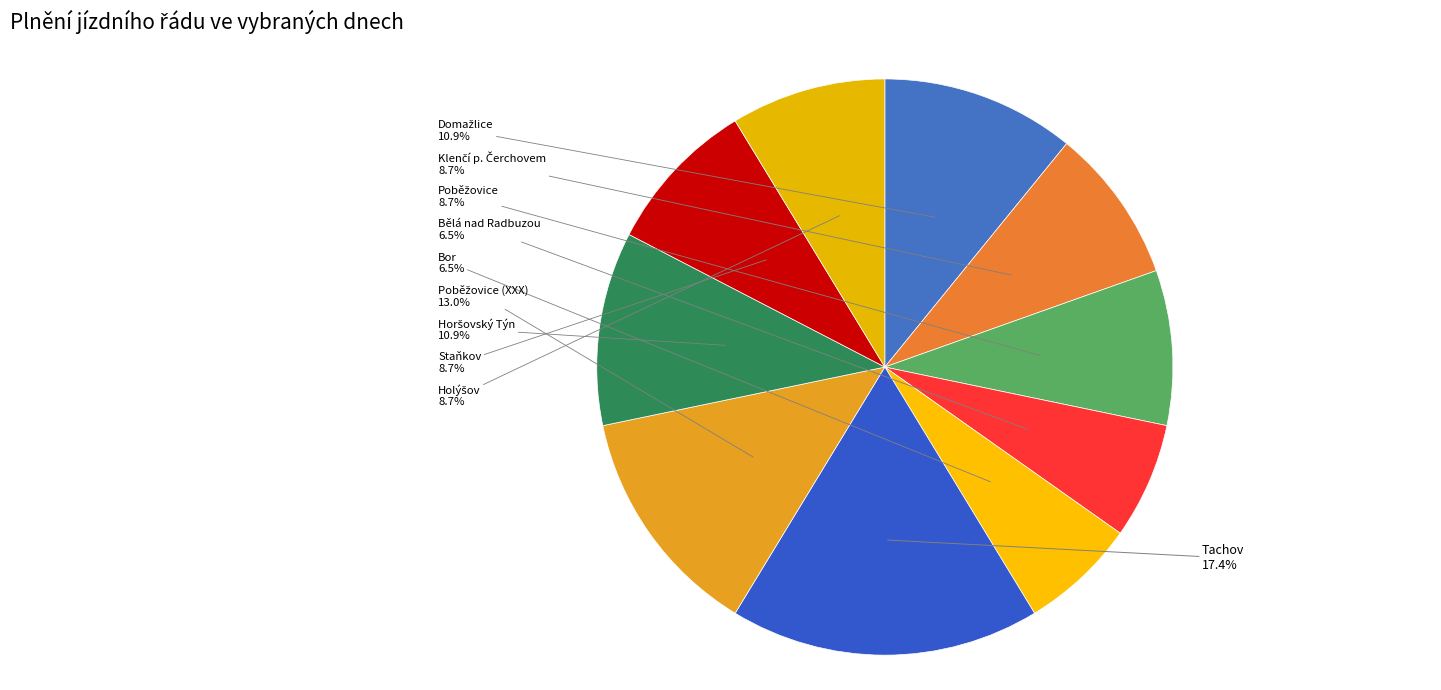

Does any single category account for the majority?

No